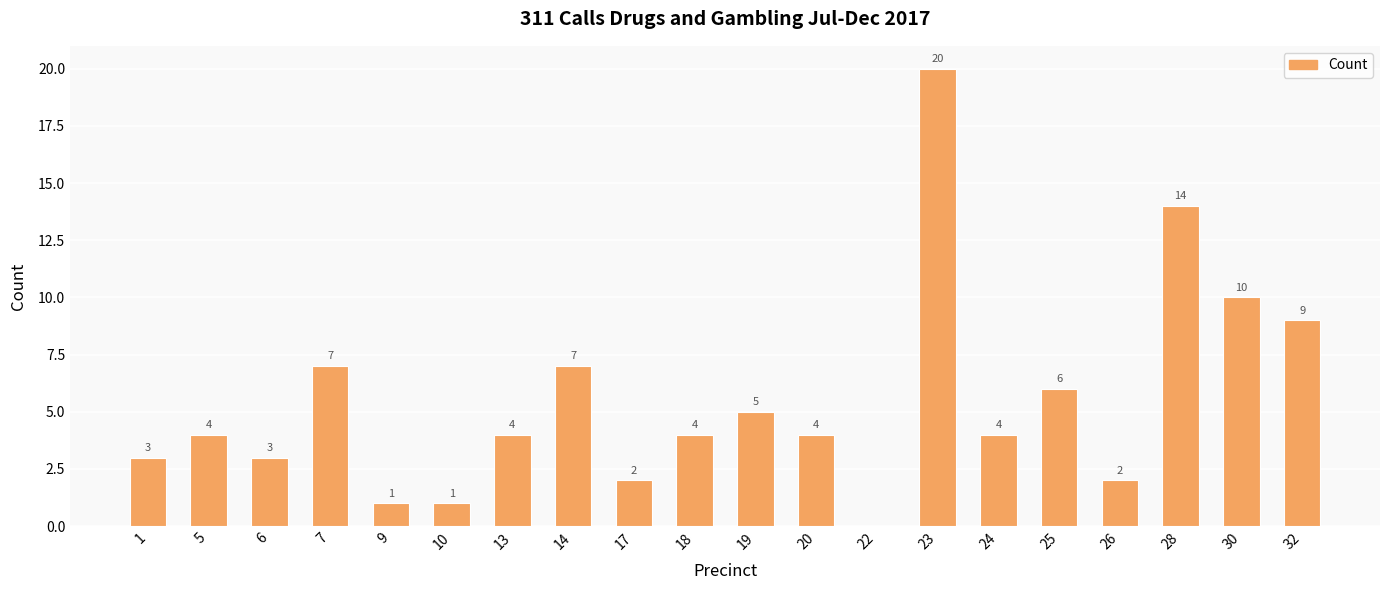

How many series are shown in this chart?

1